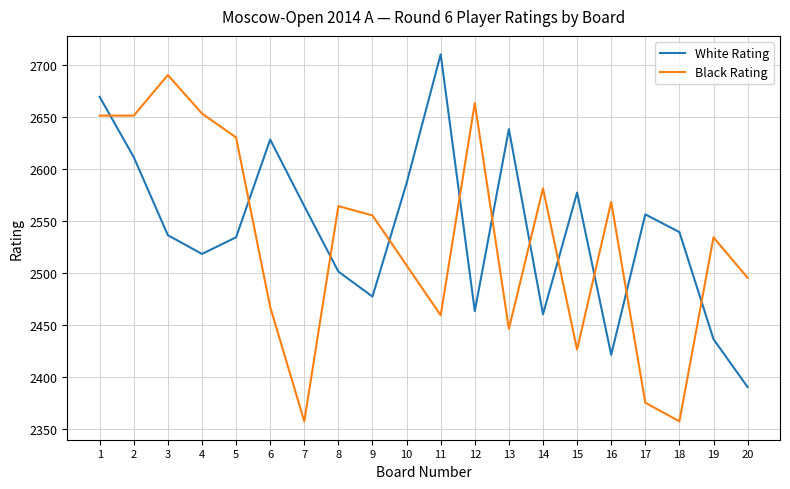

Which category has the highest value across all series?

11